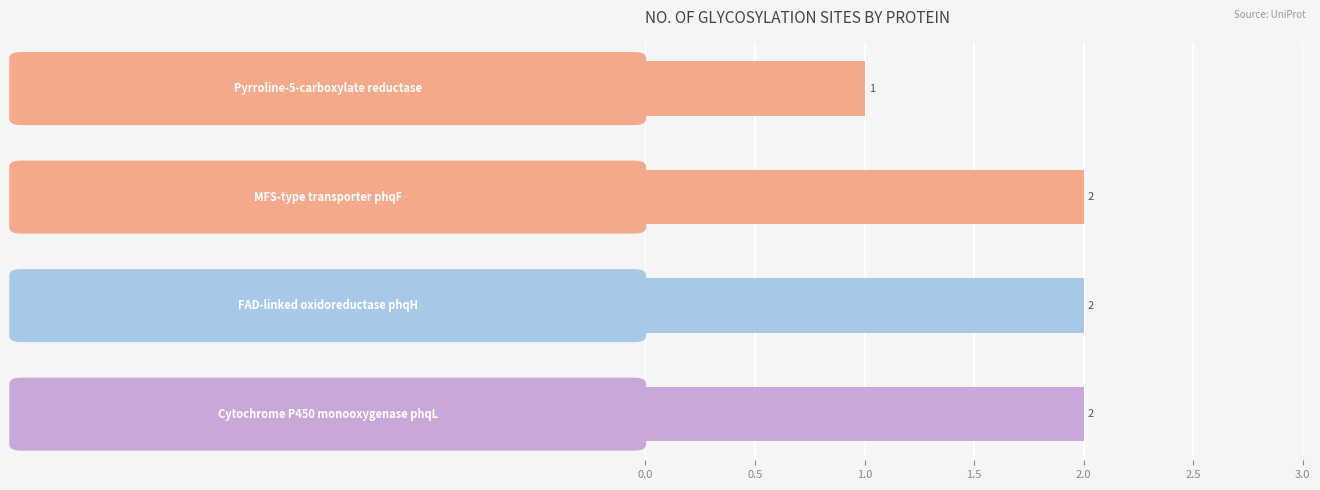

What is the greatest value displayed?

2